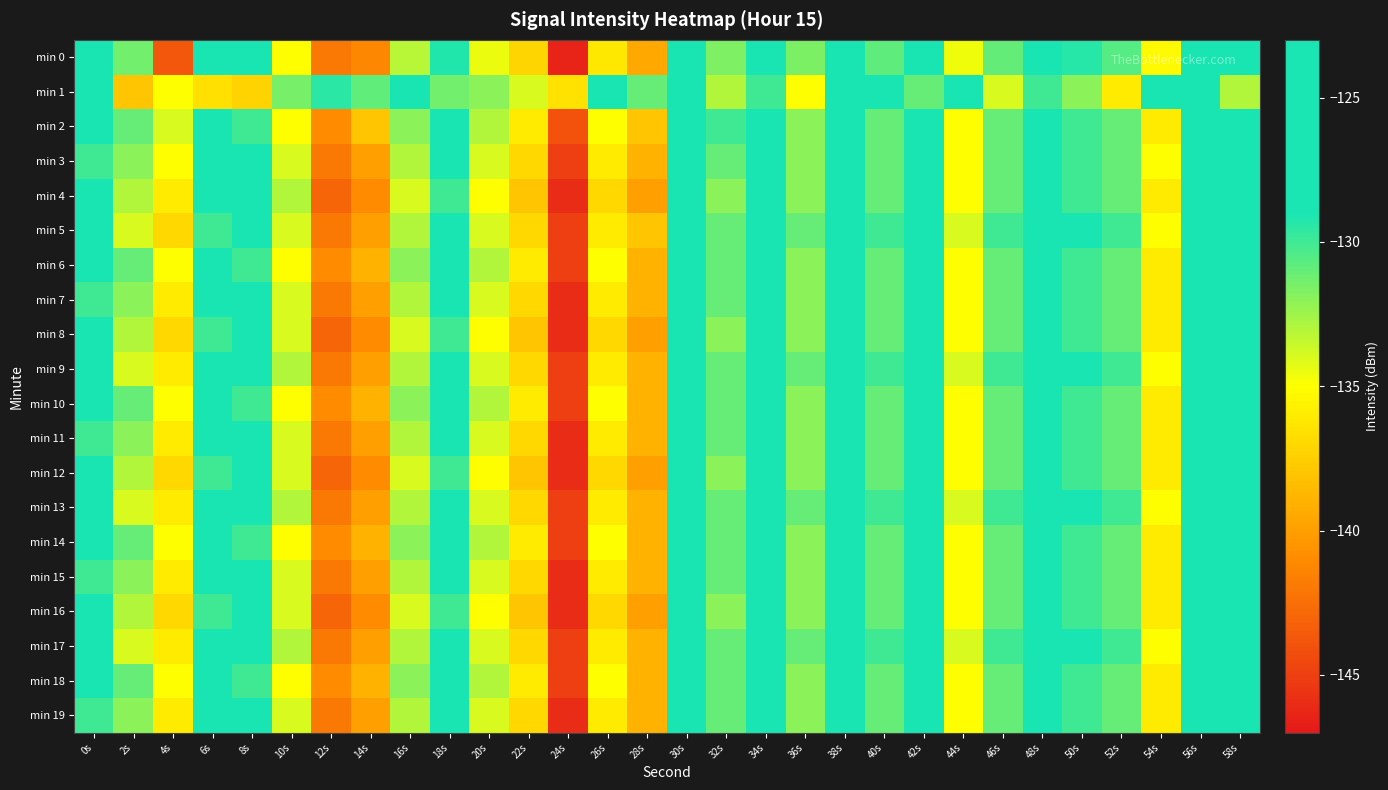

Reading left to right, list all the values displayed in this chart.

min 0: 0s=-127.0	2s=-131.3	4s=-143.7	6s=-126.6	8s=-126.5	10s=-135.0	12s=-142.0	14s=-141.2	16s=-133.2	18s=-129.2	20s=-134.5	22s=-137.2	24s=-146.4	26s=-136.2	28s=-139.5	30s=-125.3	32s=-131.6	34s=-124.1	36s=-131.6	38s=-128.6	40s=-130.8	42s=-124.0	44s=-134.6	46s=-131.0	48s=-125.4	50s=-129.4	52s=-130.6	54s=-135.2	56s=-127.3	58s=-128.1
min 1: 0s=-127.6	2s=-138.0	4s=-135.0	6s=-136.6	8s=-137.3	10s=-131.4	12s=-129.4	14s=-130.9	16s=-127.6	18s=-131.3	20s=-132.0	22s=-134.0	24s=-136.5	26s=-129.0	28s=-131.0	30s=-128.0	32s=-133.0	34s=-130.0	36s=-135.0	38s=-127.0	40s=-129.0	42s=-131.0	44s=-128.0	46s=-134.0	48s=-130.0	50s=-132.0	52s=-136.0	54s=-129.0	56s=-127.0	58s=-133.0
min 2: 0s=-129.0	2s=-131.0	4s=-134.0	6s=-128.0	8s=-130.0	10s=-135.0	12s=-141.0	14s=-138.0	16s=-132.0	18s=-127.0	20s=-133.0	22s=-136.0	24s=-144.0	26s=-135.0	28s=-138.0	30s=-126.0	32s=-130.0	34s=-124.0	36s=-132.0	38s=-129.0	40s=-131.0	42s=-124.0	44s=-135.0	46s=-131.0	48s=-126.0	50s=-130.0	52s=-131.0	54s=-136.0	56s=-128.0	58s=-129.0
min 3: 0s=-130.0	2s=-132.0	4s=-135.0	6s=-127.0	8s=-129.0	10s=-134.0	12s=-142.0	14s=-140.0	16s=-133.0	18s=-128.0	20s=-134.0	22s=-137.0	24s=-145.0	26s=-136.0	28s=-139.0	30s=-125.0	32s=-131.0	34s=-124.0	36s=-132.0	38s=-129.0	40s=-131.0	42s=-124.0	44s=-135.0	46s=-131.0	48s=-125.0	50s=-130.0	52s=-131.0	54s=-135.0	56s=-127.0	58s=-128.0
min 4: 0s=-128.0	2s=-133.0	4s=-136.0	6s=-129.0	8s=-127.0	10s=-133.0	12s=-143.0	14s=-141.0	16s=-134.0	18s=-130.0	20s=-135.0	22s=-138.0	24s=-146.0	26s=-137.0	28s=-140.0	30s=-126.0	32s=-132.0	34s=-125.0	36s=-132.0	38s=-129.0	40s=-131.0	42s=-124.0	44s=-135.0	46s=-131.0	48s=-126.0	50s=-130.0	52s=-131.0	54s=-136.0	56s=-127.0	58s=-129.0
min 5: 0s=-127.0	2s=-134.0	4s=-137.0	6s=-130.0	8s=-128.0	10s=-134.0	12s=-142.0	14s=-140.0	16s=-133.0	18s=-129.0	20s=-134.0	22s=-137.0	24s=-145.0	26s=-136.0	28s=-138.0	30s=-126.0	32s=-131.0	34s=-124.0	36s=-131.0	38s=-128.0	40s=-130.0	42s=-124.0	44s=-134.0	46s=-130.0	48s=-126.0	50s=-129.0	52s=-130.0	54s=-135.0	56s=-127.0	58s=-128.0
min 6: 0s=-129.0	2s=-131.0	4s=-135.0	6s=-128.0	8s=-130.0	10s=-135.0	12s=-141.0	14s=-139.0	16s=-132.0	18s=-128.0	20s=-133.0	22s=-136.0	24s=-145.0	26s=-135.0	28s=-139.0	30s=-125.0	32s=-131.0	34s=-124.0	36s=-132.0	38s=-129.0	40s=-131.0	42s=-124.0	44s=-135.0	46s=-131.0	48s=-126.0	50s=-130.0	52s=-131.0	54s=-136.0	56s=-128.0	58s=-129.0
min 7: 0s=-130.0	2s=-132.0	4s=-136.0	6s=-129.0	8s=-129.0	10s=-134.0	12s=-142.0	14s=-140.0	16s=-133.0	18s=-129.0	20s=-134.0	22s=-137.0	24s=-146.0	26s=-136.0	28s=-139.0	30s=-126.0	32s=-131.0	34s=-124.0	36s=-132.0	38s=-129.0	40s=-131.0	42s=-124.0	44s=-135.0	46s=-131.0	48s=-125.0	50s=-130.0	52s=-131.0	54s=-136.0	56s=-128.0	58s=-129.0
min 8: 0s=-128.0	2s=-133.0	4s=-137.0	6s=-130.0	8s=-128.0	10s=-134.0	12s=-143.0	14s=-141.0	16s=-134.0	18s=-130.0	20s=-135.0	22s=-138.0	24s=-146.0	26s=-137.0	28s=-140.0	30s=-126.0	32s=-132.0	34s=-125.0	36s=-132.0	38s=-129.0	40s=-131.0	42s=-124.0	44s=-135.0	46s=-131.0	48s=-126.0	50s=-130.0	52s=-131.0	54s=-136.0	56s=-127.0	58s=-129.0
min 9: 0s=-127.0	2s=-134.0	4s=-136.0	6s=-129.0	8s=-127.0	10s=-133.0	12s=-142.0	14s=-140.0	16s=-133.0	18s=-129.0	20s=-134.0	22s=-137.0	24s=-145.0	26s=-136.0	28s=-139.0	30s=-125.0	32s=-131.0	34s=-124.0	36s=-131.0	38s=-128.0	40s=-130.0	42s=-124.0	44s=-134.0	46s=-130.0	48s=-126.0	50s=-129.0	52s=-130.0	54s=-135.0	56s=-127.0	58s=-128.0
min 10: 0s=-129.0	2s=-131.0	4s=-135.0	6s=-128.0	8s=-130.0	10s=-135.0	12s=-141.0	14s=-139.0	16s=-132.0	18s=-128.0	20s=-133.0	22s=-136.0	24s=-145.0	26s=-135.0	28s=-139.0	30s=-125.0	32s=-131.0	34s=-124.0	36s=-132.0	38s=-129.0	40s=-131.0	42s=-124.0	44s=-135.0	46s=-131.0	48s=-126.0	50s=-130.0	52s=-131.0	54s=-136.0	56s=-128.0	58s=-129.0
min 11: 0s=-130.0	2s=-132.0	4s=-136.0	6s=-129.0	8s=-129.0	10s=-134.0	12s=-142.0	14s=-140.0	16s=-133.0	18s=-129.0	20s=-134.0	22s=-137.0	24s=-146.0	26s=-136.0	28s=-139.0	30s=-126.0	32s=-131.0	34s=-124.0	36s=-132.0	38s=-129.0	40s=-131.0	42s=-124.0	44s=-135.0	46s=-131.0	48s=-125.0	50s=-130.0	52s=-131.0	54s=-136.0	56s=-128.0	58s=-129.0
min 12: 0s=-128.0	2s=-133.0	4s=-137.0	6s=-130.0	8s=-128.0	10s=-134.0	12s=-143.0	14s=-141.0	16s=-134.0	18s=-130.0	20s=-135.0	22s=-138.0	24s=-146.0	26s=-137.0	28s=-140.0	30s=-126.0	32s=-132.0	34s=-125.0	36s=-132.0	38s=-129.0	40s=-131.0	42s=-124.0	44s=-135.0	46s=-131.0	48s=-126.0	50s=-130.0	52s=-131.0	54s=-136.0	56s=-127.0	58s=-129.0
min 13: 0s=-127.0	2s=-134.0	4s=-136.0	6s=-129.0	8s=-127.0	10s=-133.0	12s=-142.0	14s=-140.0	16s=-133.0	18s=-129.0	20s=-134.0	22s=-137.0	24s=-145.0	26s=-136.0	28s=-139.0	30s=-125.0	32s=-131.0	34s=-124.0	36s=-131.0	38s=-128.0	40s=-130.0	42s=-124.0	44s=-134.0	46s=-130.0	48s=-126.0	50s=-129.0	52s=-130.0	54s=-135.0	56s=-127.0	58s=-128.0
min 14: 0s=-129.0	2s=-131.0	4s=-135.0	6s=-128.0	8s=-130.0	10s=-135.0	12s=-141.0	14s=-139.0	16s=-132.0	18s=-128.0	20s=-133.0	22s=-136.0	24s=-145.0	26s=-135.0	28s=-139.0	30s=-125.0	32s=-131.0	34s=-124.0	36s=-132.0	38s=-129.0	40s=-131.0	42s=-124.0	44s=-135.0	46s=-131.0	48s=-126.0	50s=-130.0	52s=-131.0	54s=-136.0	56s=-128.0	58s=-129.0
min 15: 0s=-130.0	2s=-132.0	4s=-136.0	6s=-129.0	8s=-129.0	10s=-134.0	12s=-142.0	14s=-140.0	16s=-133.0	18s=-129.0	20s=-134.0	22s=-137.0	24s=-146.0	26s=-136.0	28s=-139.0	30s=-126.0	32s=-131.0	34s=-124.0	36s=-132.0	38s=-129.0	40s=-131.0	42s=-124.0	44s=-135.0	46s=-131.0	48s=-125.0	50s=-130.0	52s=-131.0	54s=-136.0	56s=-128.0	58s=-129.0
min 16: 0s=-128.0	2s=-133.0	4s=-137.0	6s=-130.0	8s=-128.0	10s=-134.0	12s=-143.0	14s=-141.0	16s=-134.0	18s=-130.0	20s=-135.0	22s=-138.0	24s=-146.0	26s=-137.0	28s=-140.0	30s=-126.0	32s=-132.0	34s=-125.0	36s=-132.0	38s=-129.0	40s=-131.0	42s=-124.0	44s=-135.0	46s=-131.0	48s=-126.0	50s=-130.0	52s=-131.0	54s=-136.0	56s=-127.0	58s=-129.0
min 17: 0s=-127.0	2s=-134.0	4s=-136.0	6s=-129.0	8s=-127.0	10s=-133.0	12s=-142.0	14s=-140.0	16s=-133.0	18s=-129.0	20s=-134.0	22s=-137.0	24s=-145.0	26s=-136.0	28s=-139.0	30s=-125.0	32s=-131.0	34s=-124.0	36s=-131.0	38s=-128.0	40s=-130.0	42s=-124.0	44s=-134.0	46s=-130.0	48s=-126.0	50s=-129.0	52s=-130.0	54s=-135.0	56s=-127.0	58s=-128.0
min 18: 0s=-129.0	2s=-131.0	4s=-135.0	6s=-128.0	8s=-130.0	10s=-135.0	12s=-141.0	14s=-139.0	16s=-132.0	18s=-128.0	20s=-133.0	22s=-136.0	24s=-145.0	26s=-135.0	28s=-139.0	30s=-125.0	32s=-131.0	34s=-124.0	36s=-132.0	38s=-129.0	40s=-131.0	42s=-124.0	44s=-135.0	46s=-131.0	48s=-126.0	50s=-130.0	52s=-131.0	54s=-136.0	56s=-128.0	58s=-129.0
min 19: 0s=-130.0	2s=-132.0	4s=-136.0	6s=-129.0	8s=-129.0	10s=-134.0	12s=-142.0	14s=-140.0	16s=-133.0	18s=-129.0	20s=-134.0	22s=-137.0	24s=-146.0	26s=-136.0	28s=-139.0	30s=-126.0	32s=-131.0	34s=-124.0	36s=-132.0	38s=-129.0	40s=-131.0	42s=-124.0	44s=-135.0	46s=-131.0	48s=-125.0	50s=-130.0	52s=-131.0	54s=-136.0	56s=-128.0	58s=-129.0